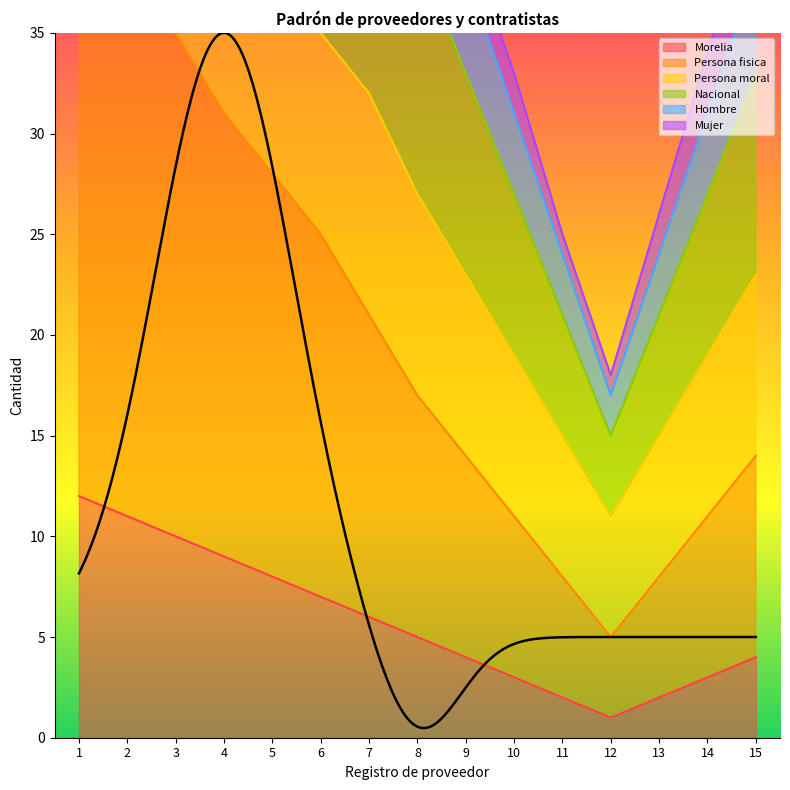

True or false: Hombre and Persona fisica cross at least once.

False